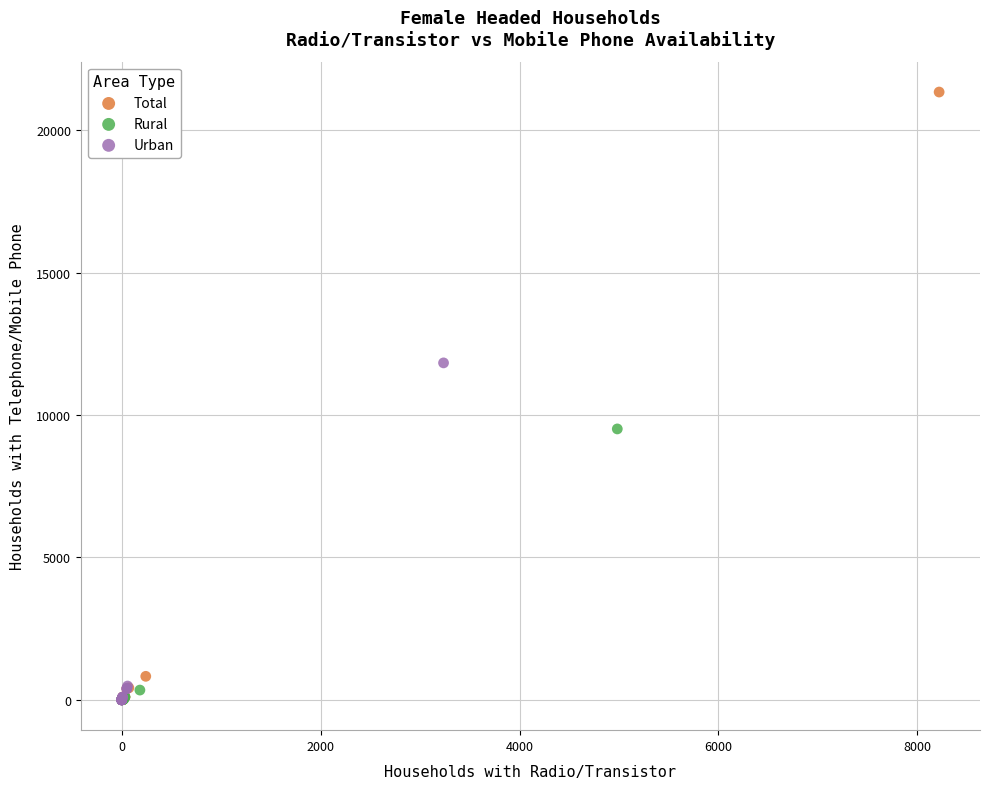

Which series has the widest spread of Y values?

Total